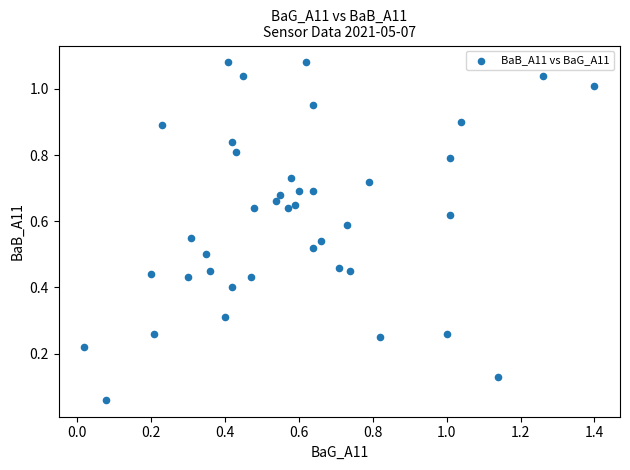

What is the range of X values (max minus min)?

1.4